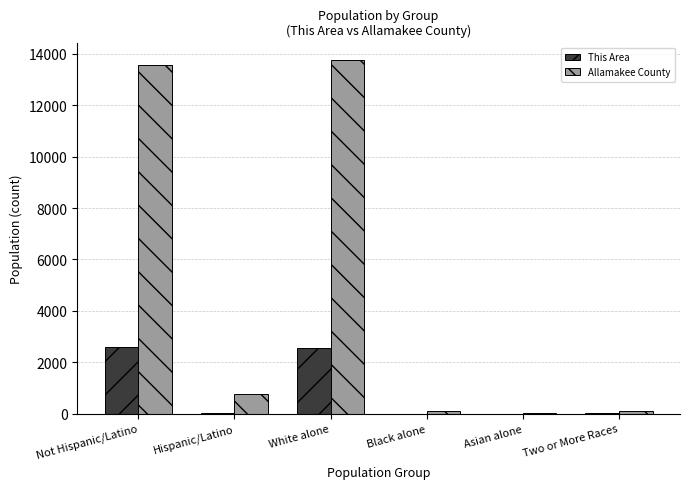

What is the average value of the Allamakee County series?

4719